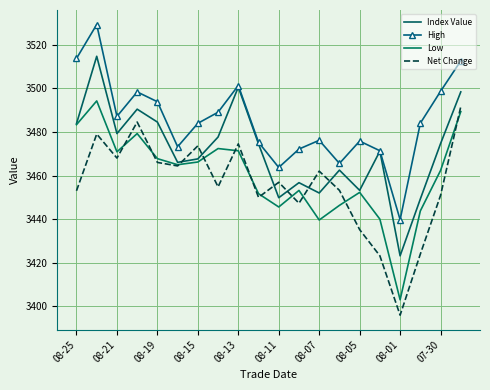

Count the number of categories in the chart.

20